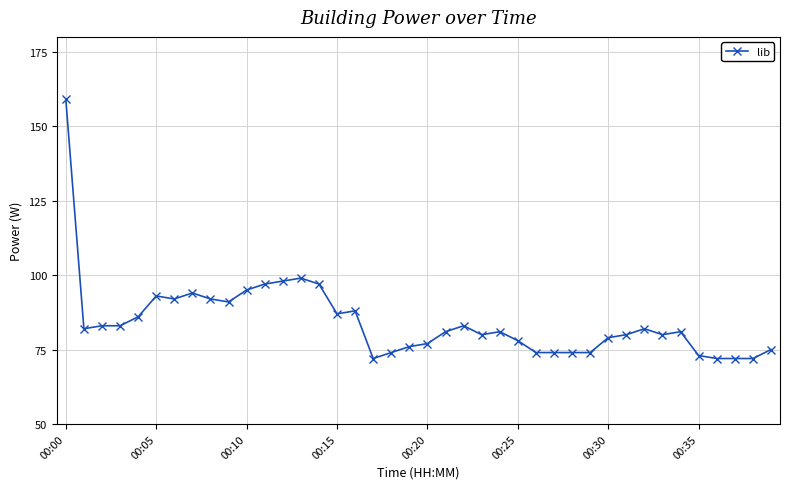

True or false: there are more than 2 points higher than both neighbors.

True